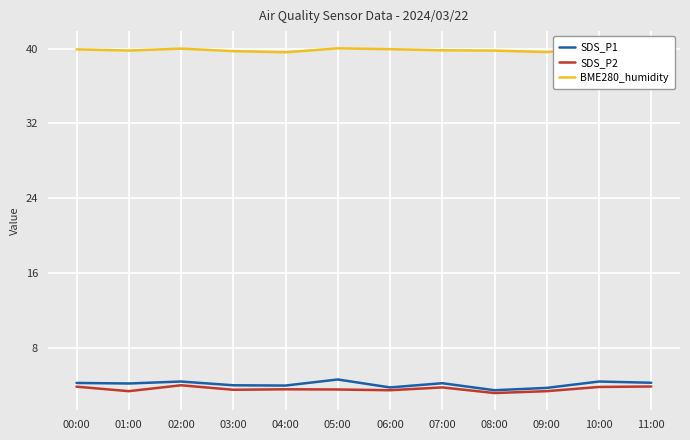

The SDS_P1 series shows 6.2 at 02:00. True or false?

False